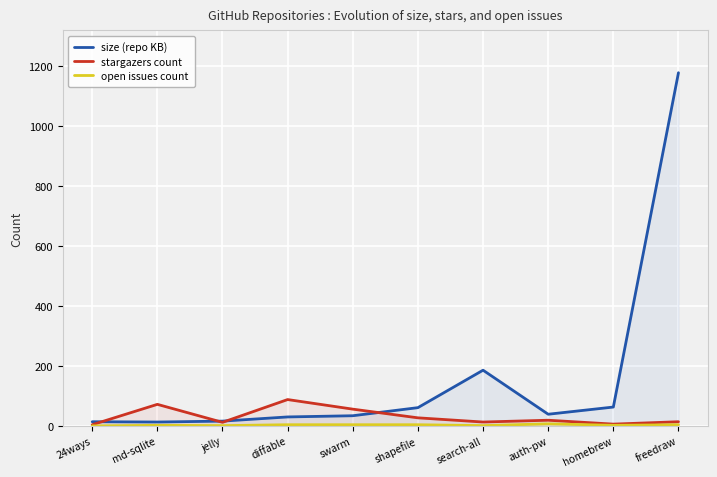

How many data points does each series have?

10